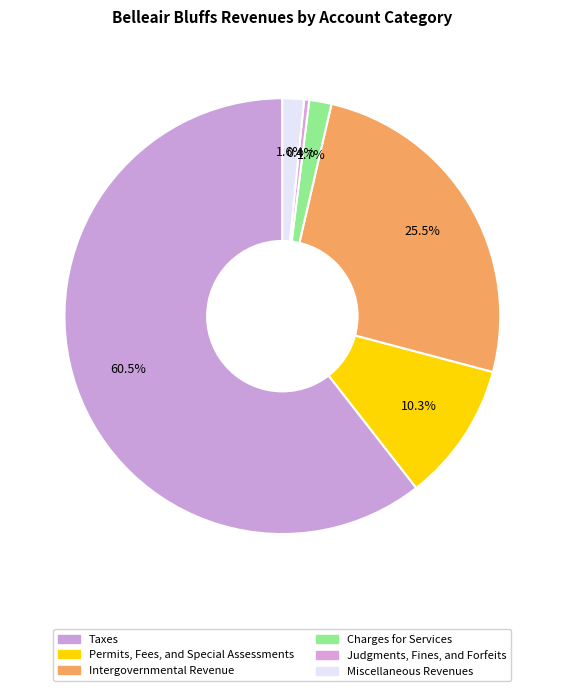

How many slices are in this pie chart?

6